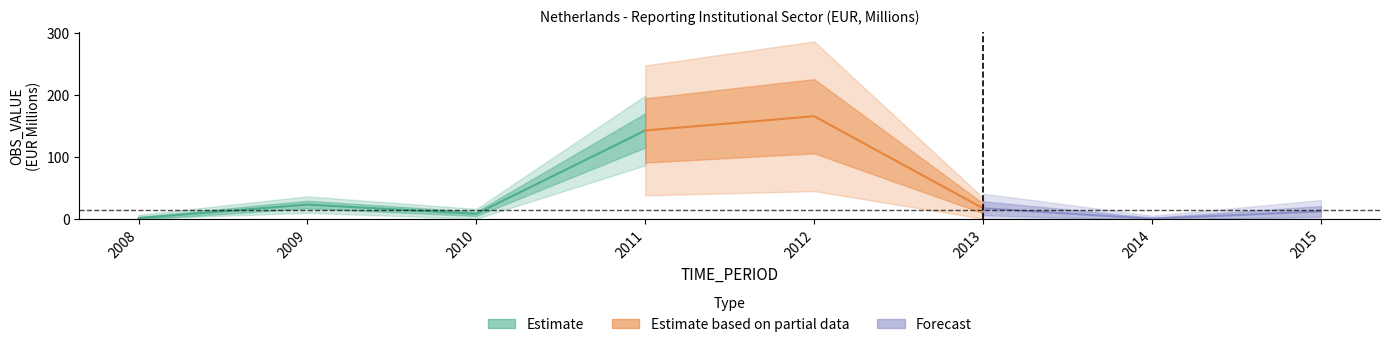

The value at 2008 is 0. True or false?

False